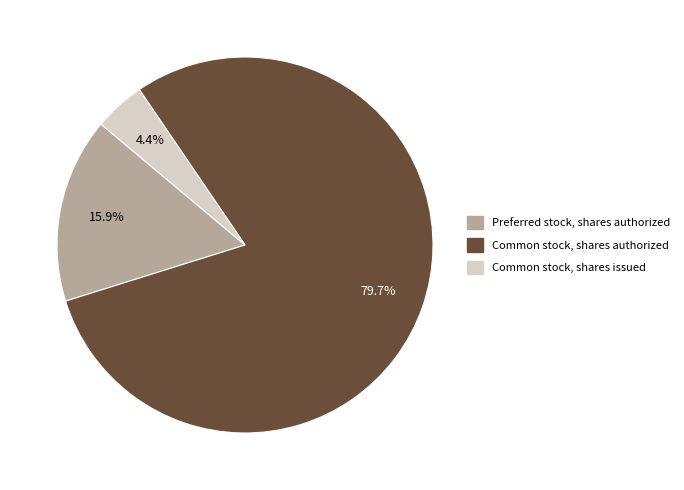

Rank the categories by value from highest to lowest.

Common stock, shares authorized, Preferred stock, shares authorized, Common stock, shares issued